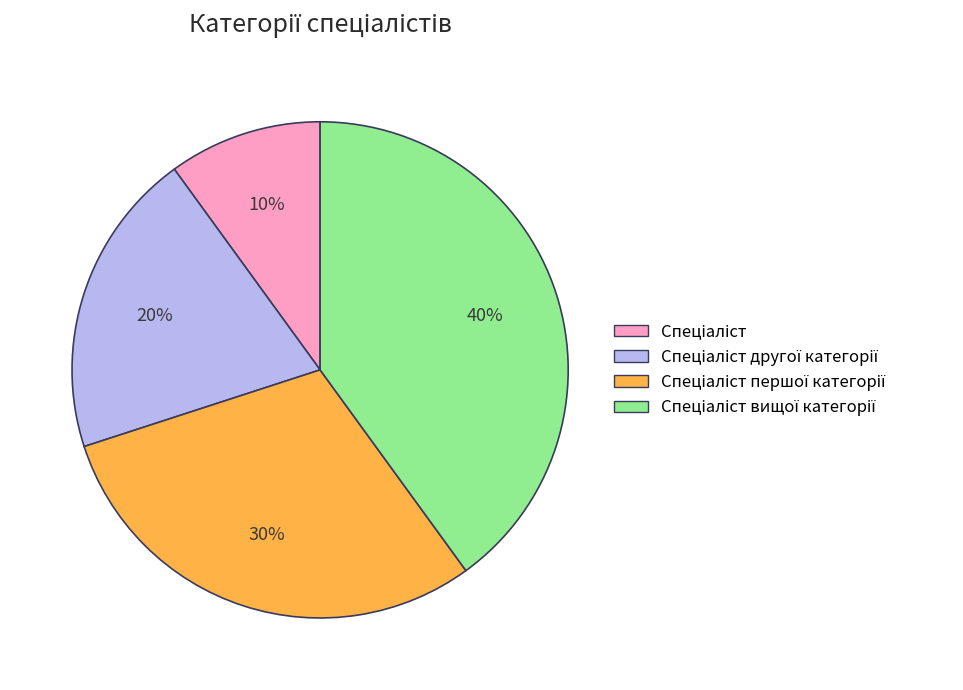

To the nearest percent, what is the difference between the largest and smallest slice percentages?

30%